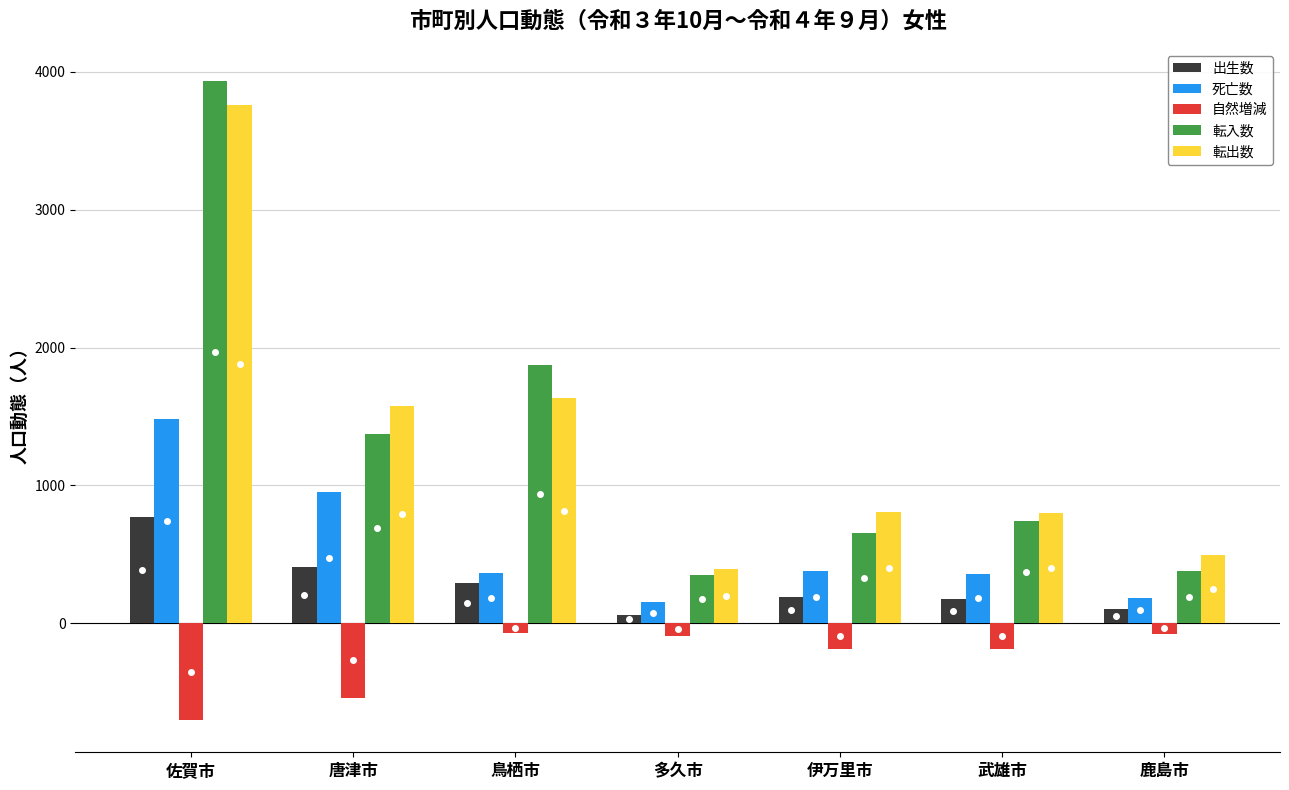

Rank the series at 鹿島市 from lowest to highest value.

自然増減, 出生数, 死亡数, 転入数, 転出数